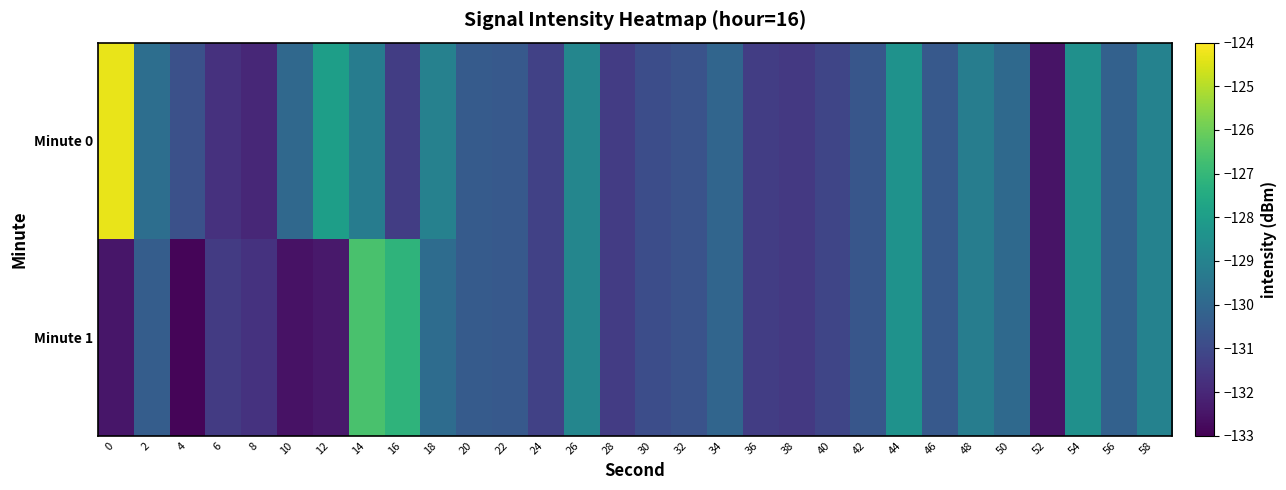

Rank the series by their average value, from highest to lowest.

Minute 0, Minute 1